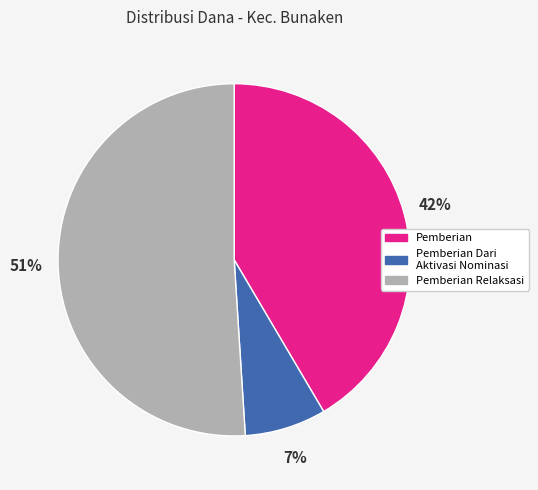

Does any single category account for the majority?

Yes